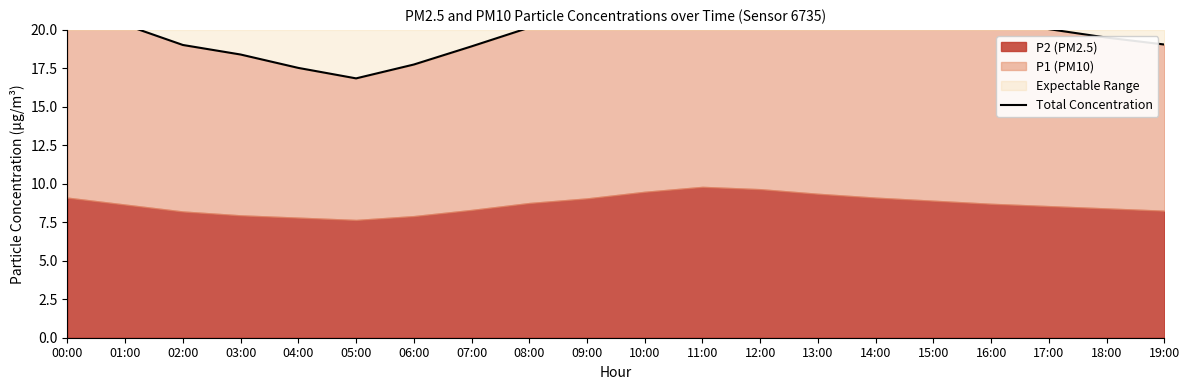

How many categories are shown in the chart?

20